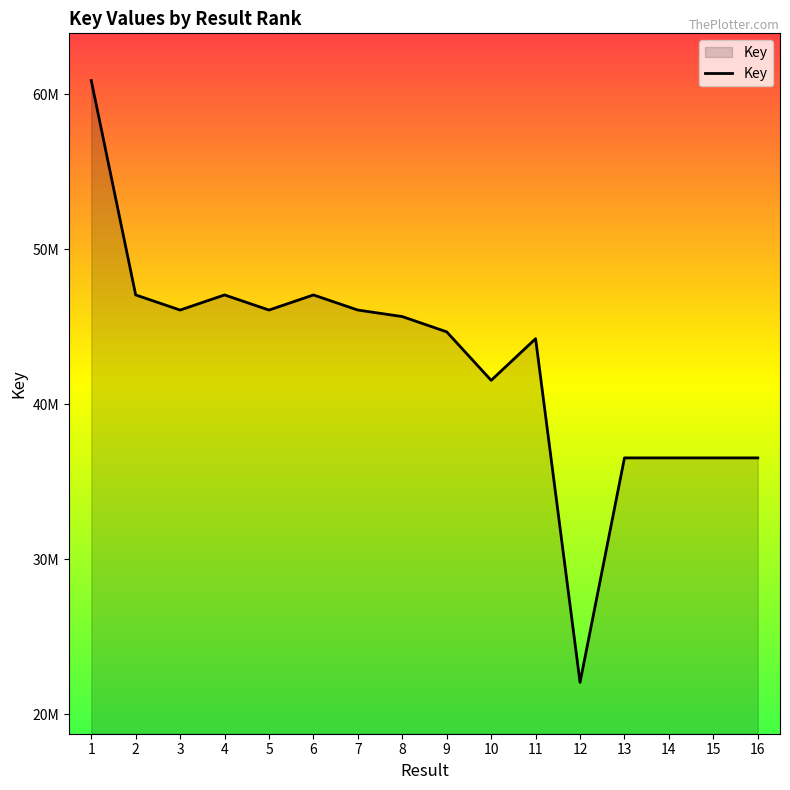

Does the chart display data point markers on the line(s)?

No